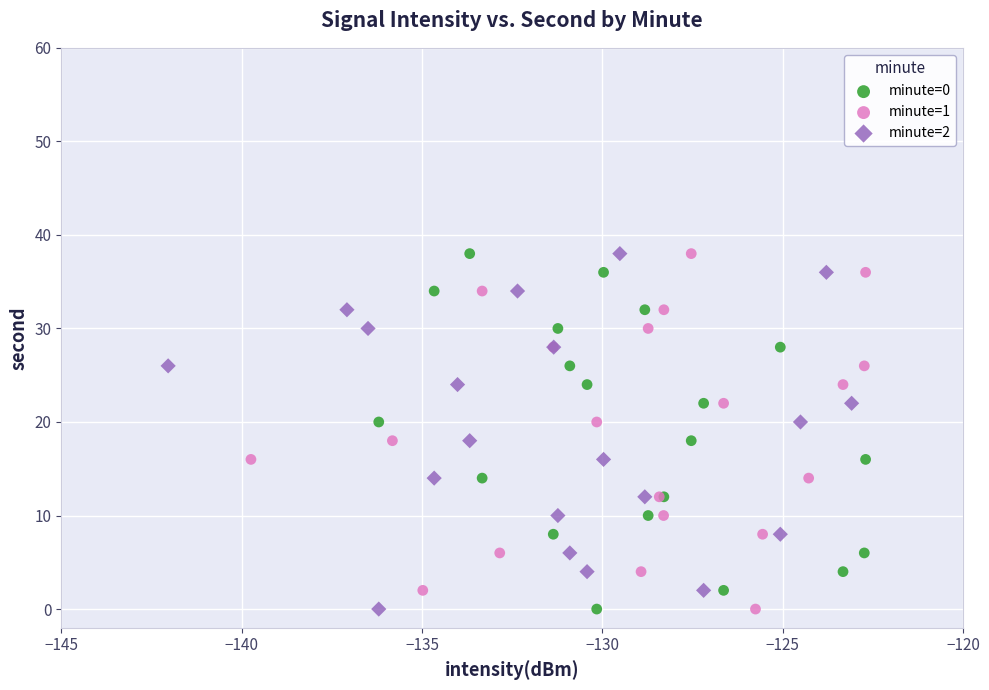

What are all the series names shown in the legend?

minute=0, minute=1, minute=2